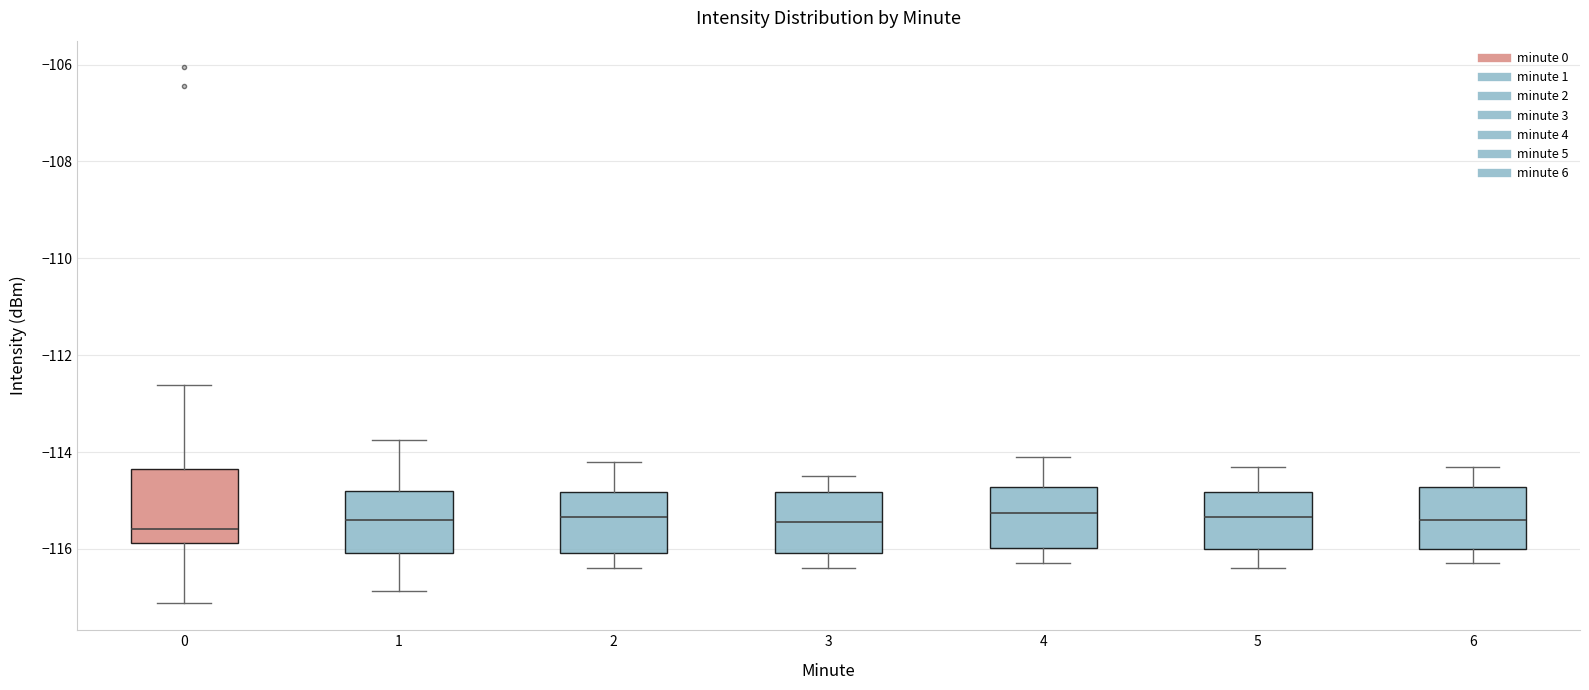

Reading left to right, transcribe this box plot: for each box, give where its median line is, the range the box spans, and where its two whiskers end, as read against the y-axis. The values are not printed on the chart, so give them approximately, as read against the axis.

0: median -115.6, box -115.8 to -114.4, whiskers -117.2 to -112.6
1: median -115.4, box -116.0 to -114.8, whiskers -116.8 to -113.8
2: median -115.4, box -116.0 to -114.8, whiskers -116.4 to -114.2
3: median -115.4, box -116.0 to -114.8, whiskers -116.4 to -114.4
4: median -115.2, box -116.0 to -114.8, whiskers -116.2 to -114.0
5: median -115.4, box -116.0 to -114.8, whiskers -116.4 to -114.2
6: median -115.4, box -116.0 to -114.8, whiskers -116.2 to -114.2